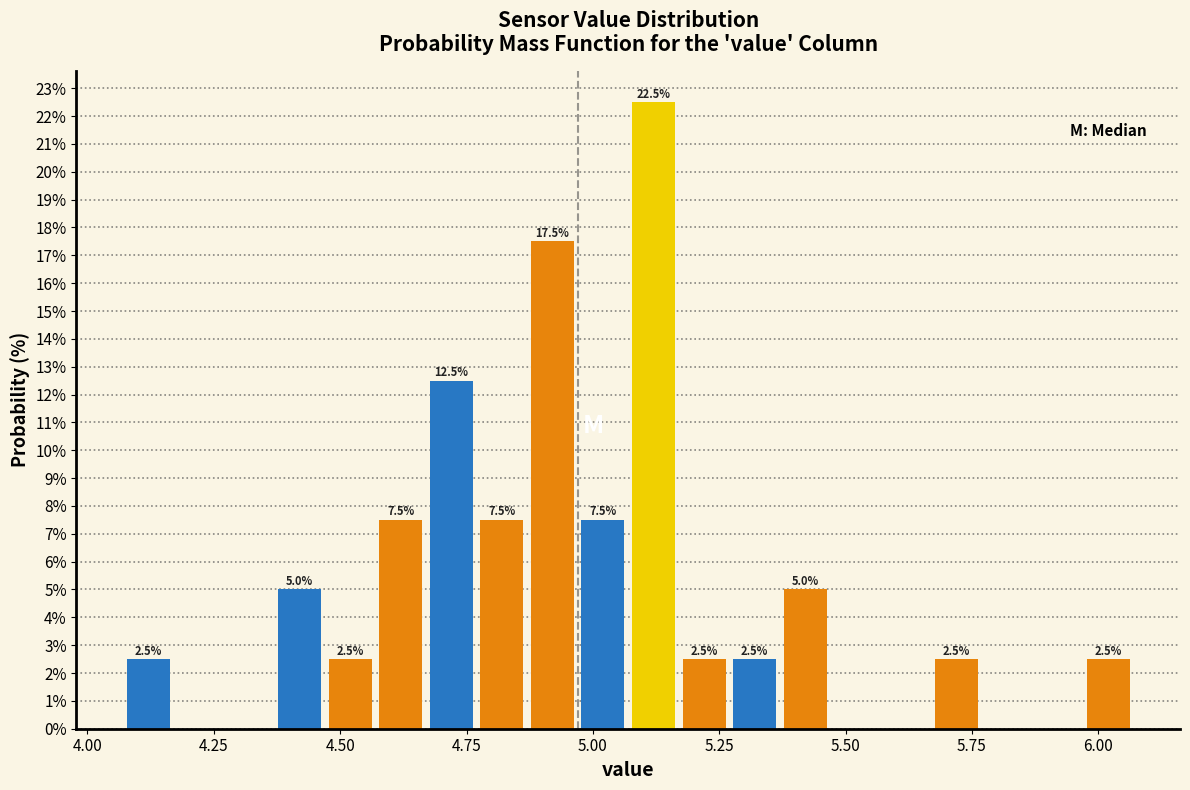

Read against the x-axis, roughly where is the centre of the tallest bar?

5.10